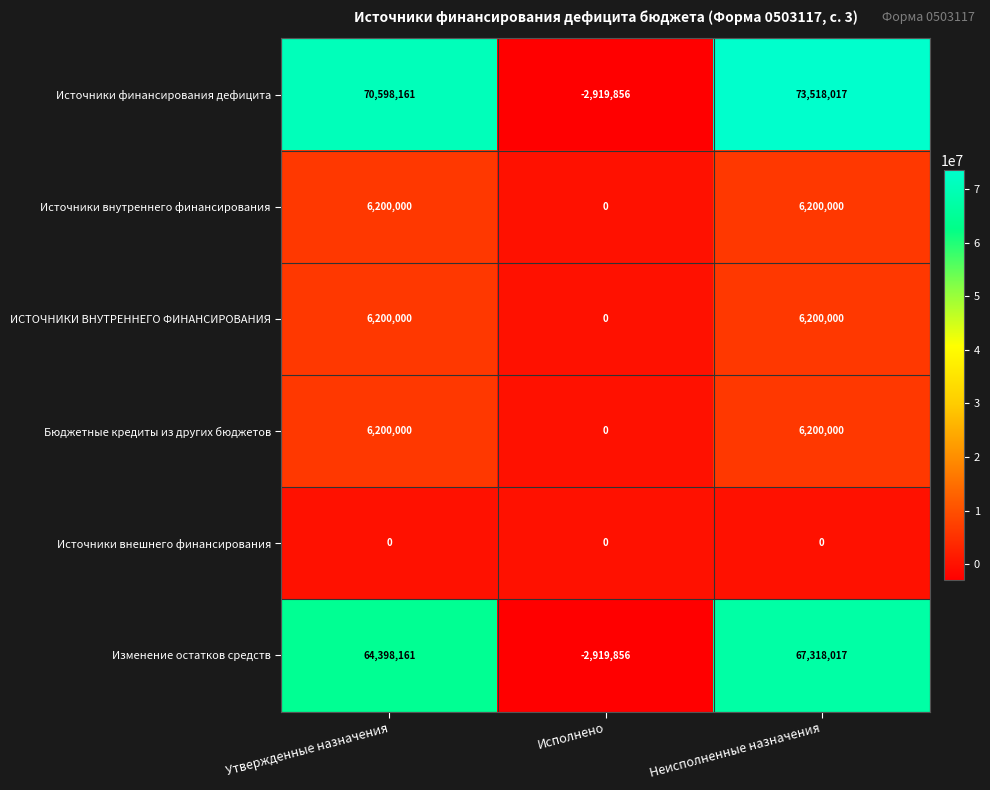

What is the spread (max minus min) of values at Утвержденные назначения?

70598161